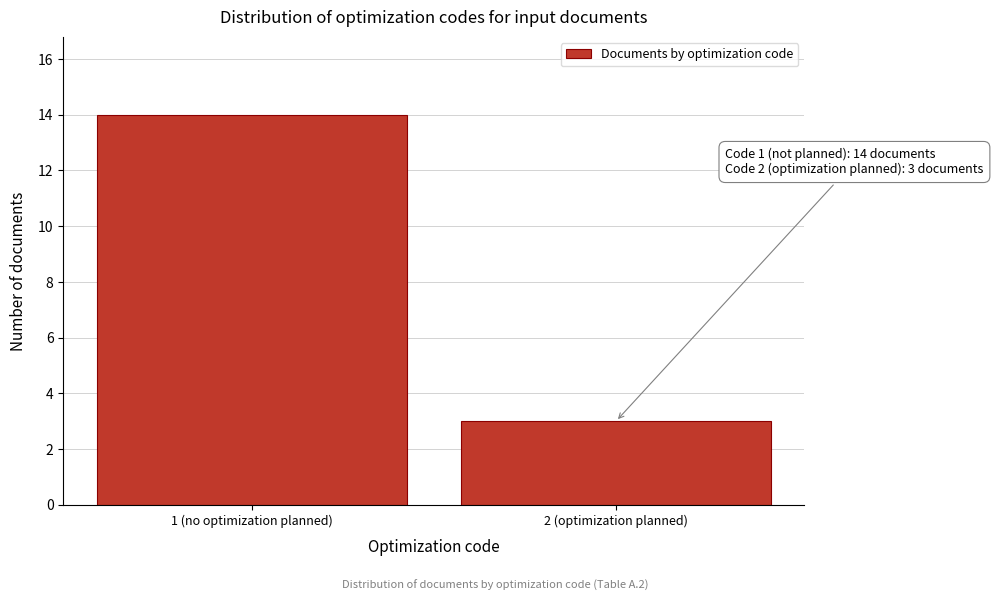

Reading left to right, transcribe all the data shown in this chart.

14	3